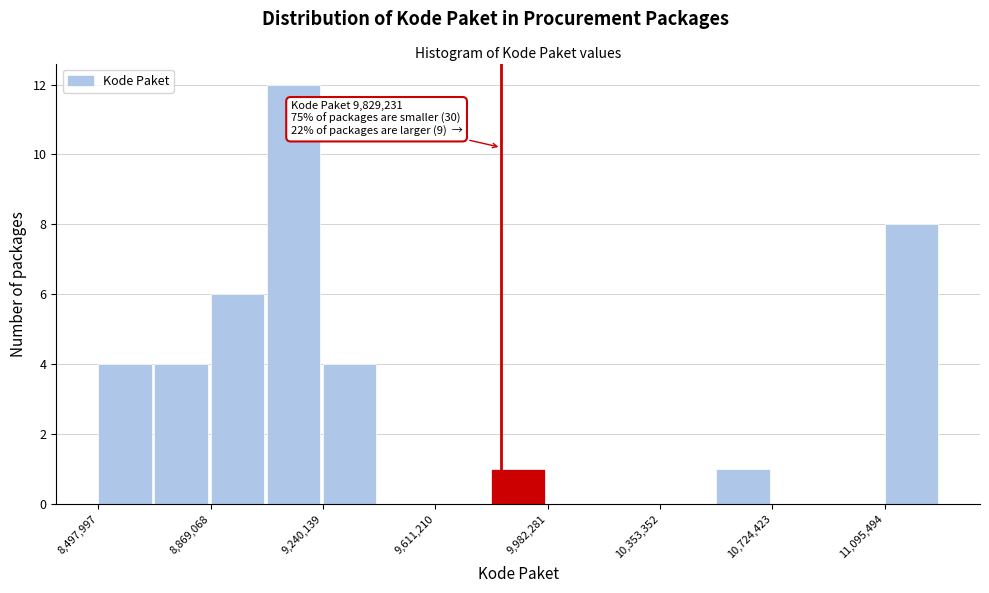

Around what value on the x-axis is the tallest bar? Give the approximate position of its centre, as read against the axis.

9150000